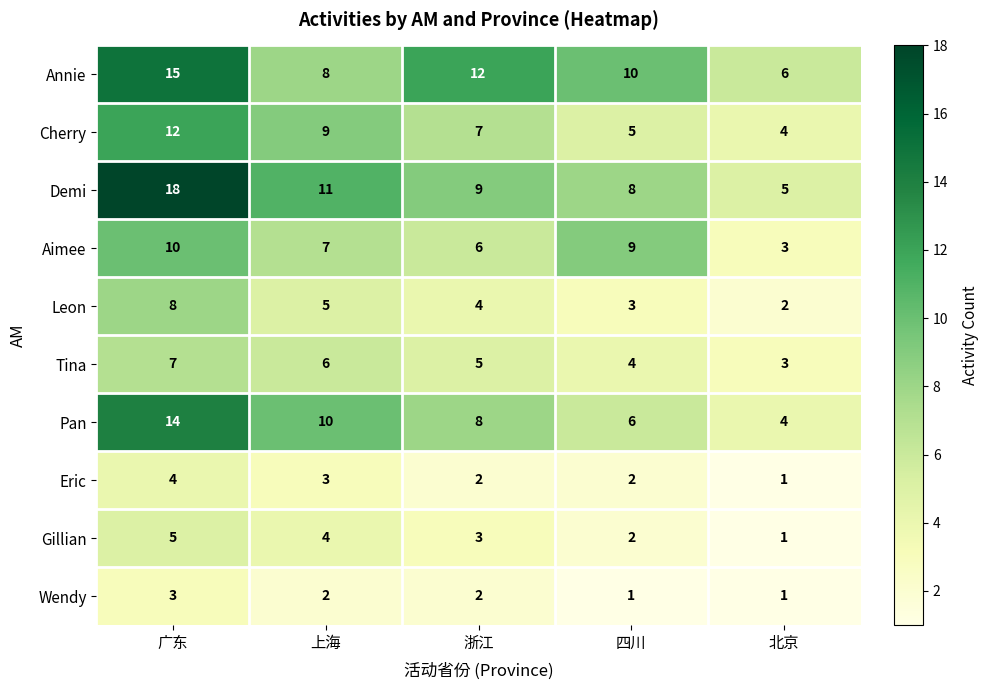

Which category has the highest value in the Gillian series?

广东